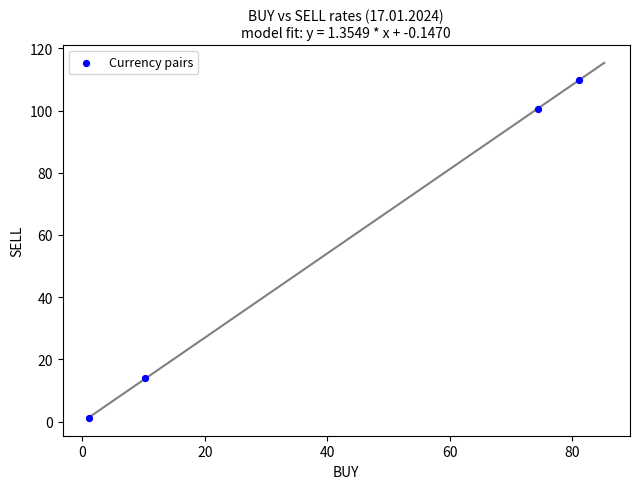

What is the range of X values (max minus min)?

80.1